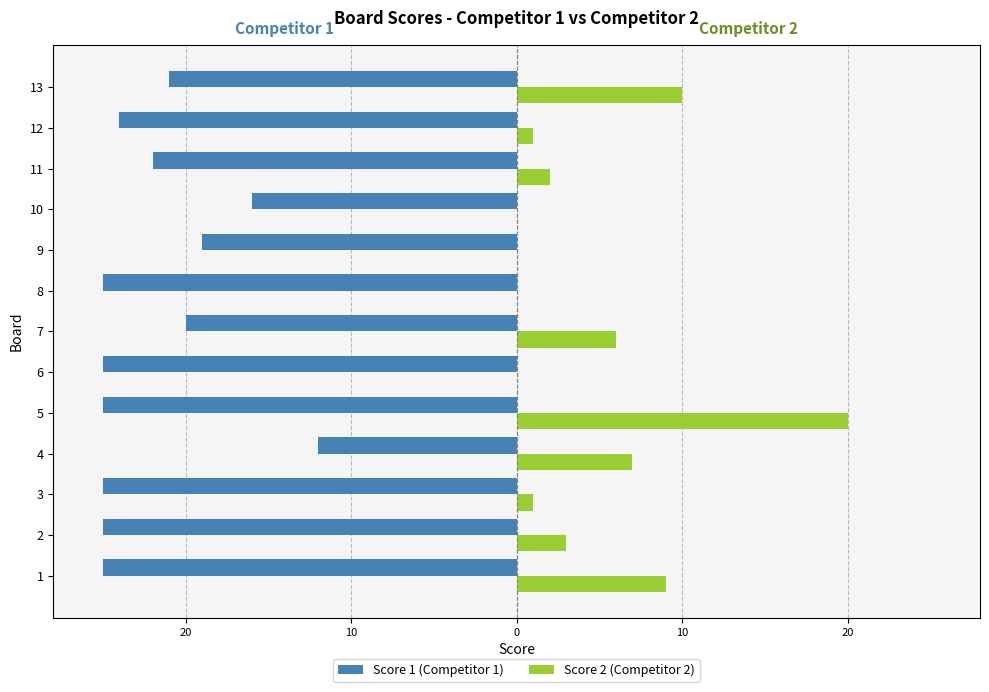

What are all the series names shown in the legend?

Score 1 (Competitor 1), Score 2 (Competitor 2)